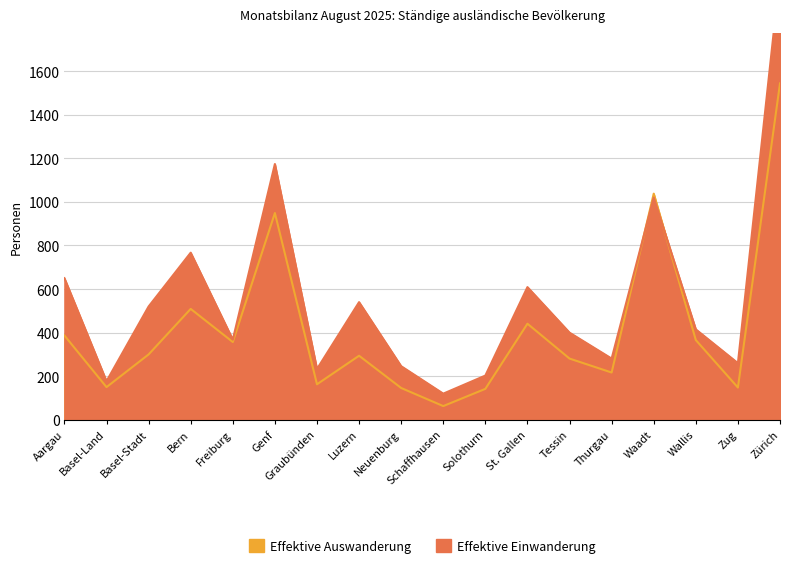

What is the difference between the second highest and minimum values in the Effektive Auswanderung series?

975